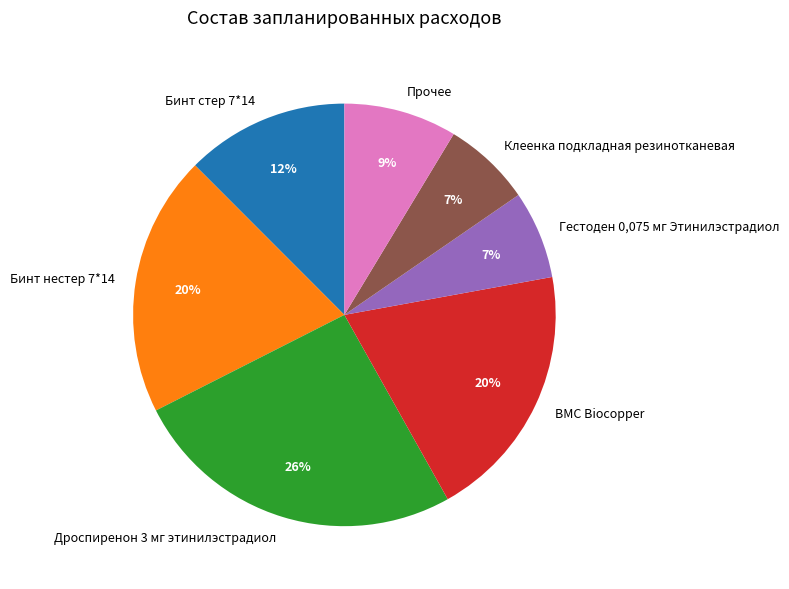

Is the sum of Клеенка подкладная резинотканевая and Бинт стер 7*14 greater than half?

No